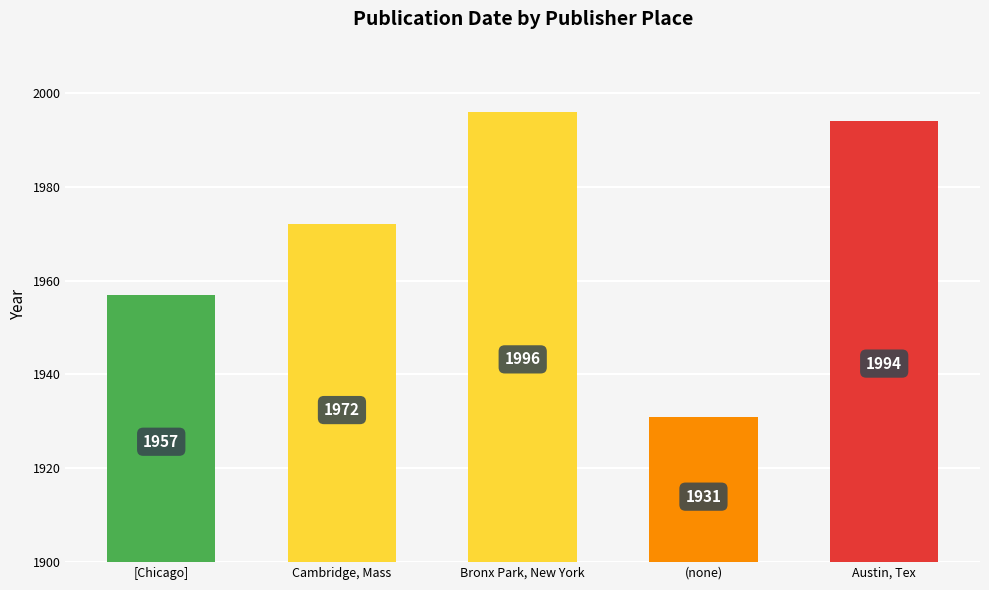

What is the ratio of the value at [Chicago] to the value at Cambridge, Mass?

1.0